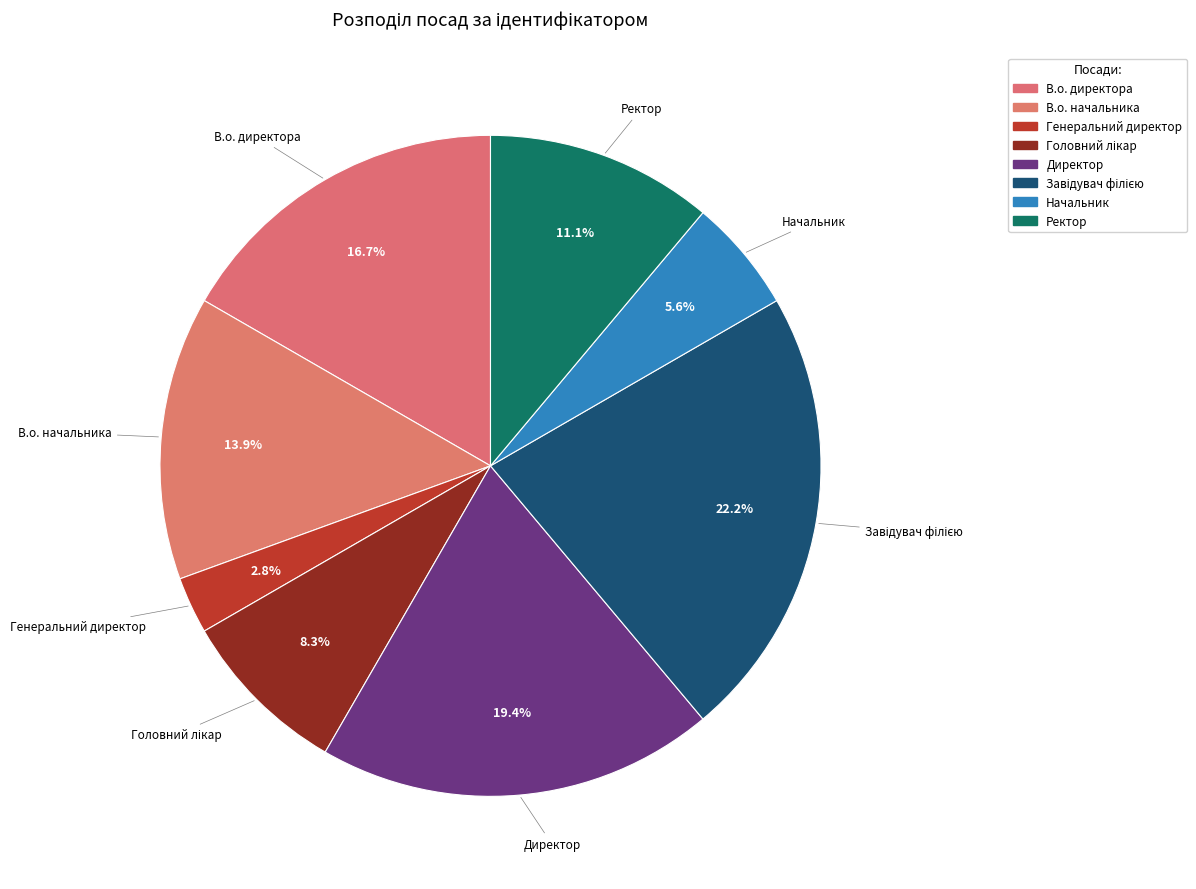

How many slices are in this pie chart?

8